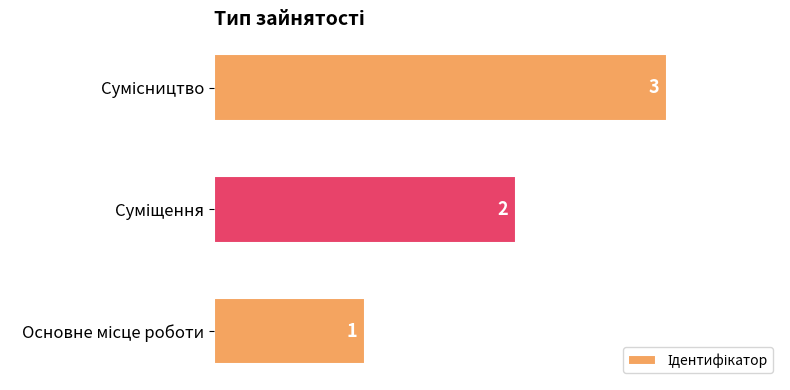

Count the values in the range 1 to 3.

3